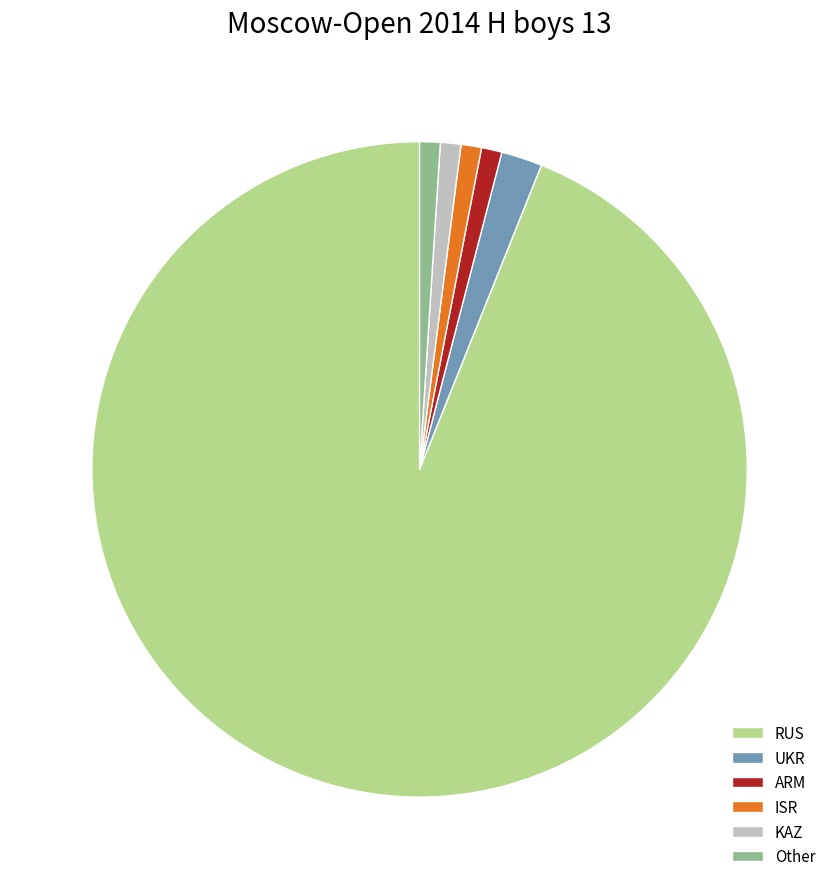

True or false: ARM accounts for 1% of the total.

True